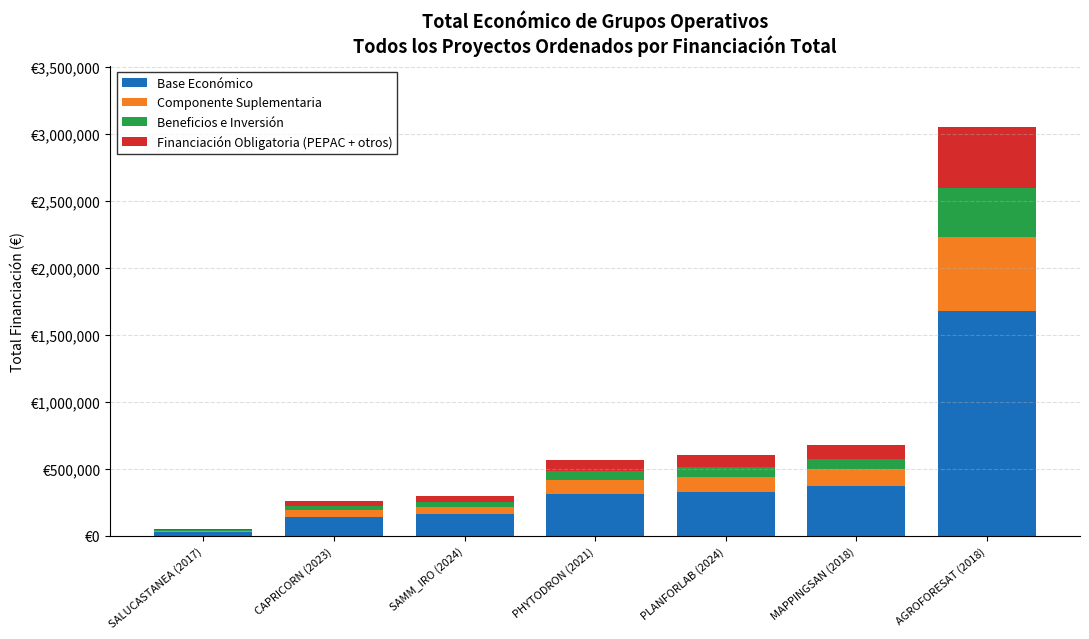

What are all the series names shown in the legend?

Base Económico, Componente Suplementaria, Beneficios e Inversión, Financiación Obligatoria (PEPAC + otros)